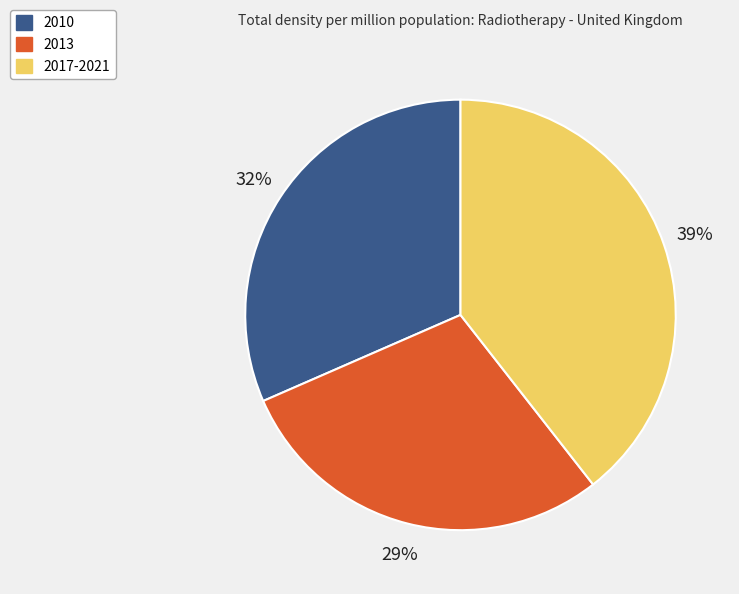

What is the ratio of the value at 2010 to the value at 2013?

1.1